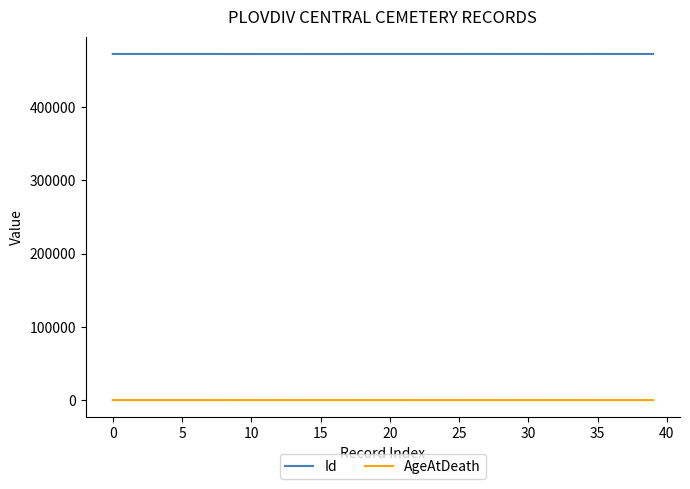

What is the highest value of the Id series?

472857